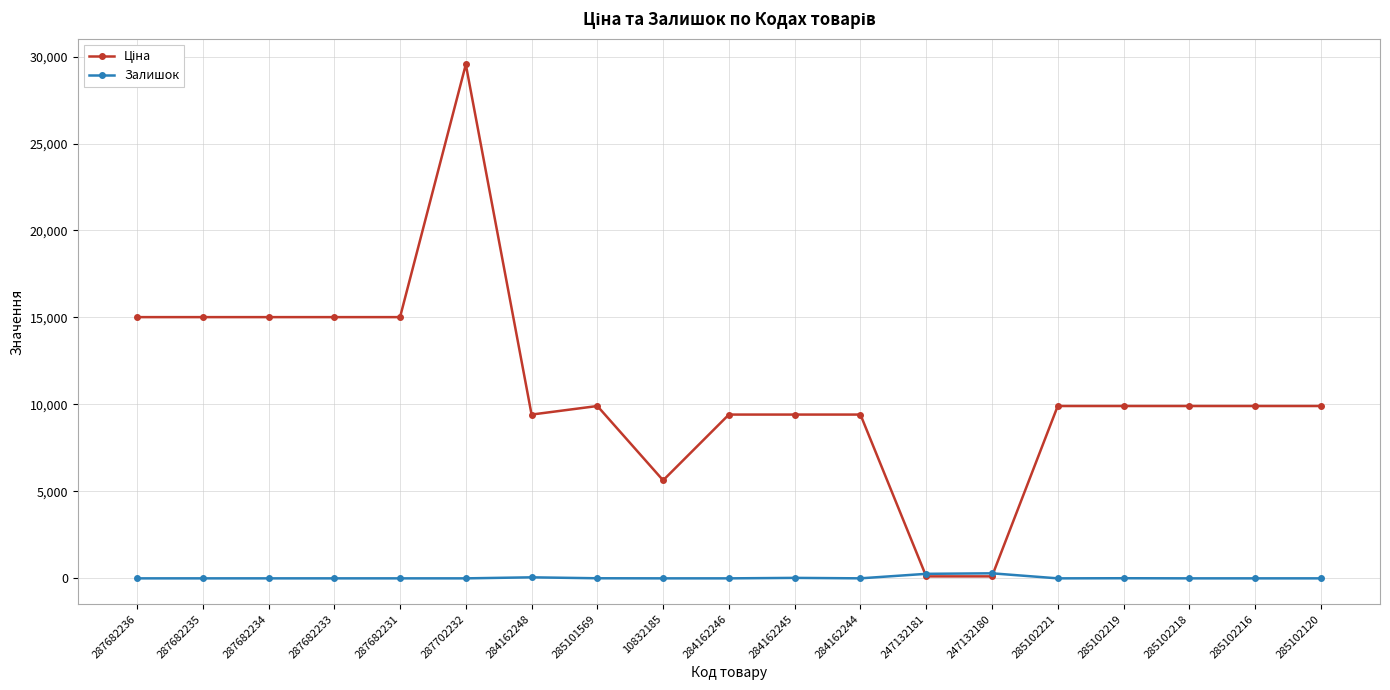

What is the value of the Залишок point at the 13th from the left?

260.0